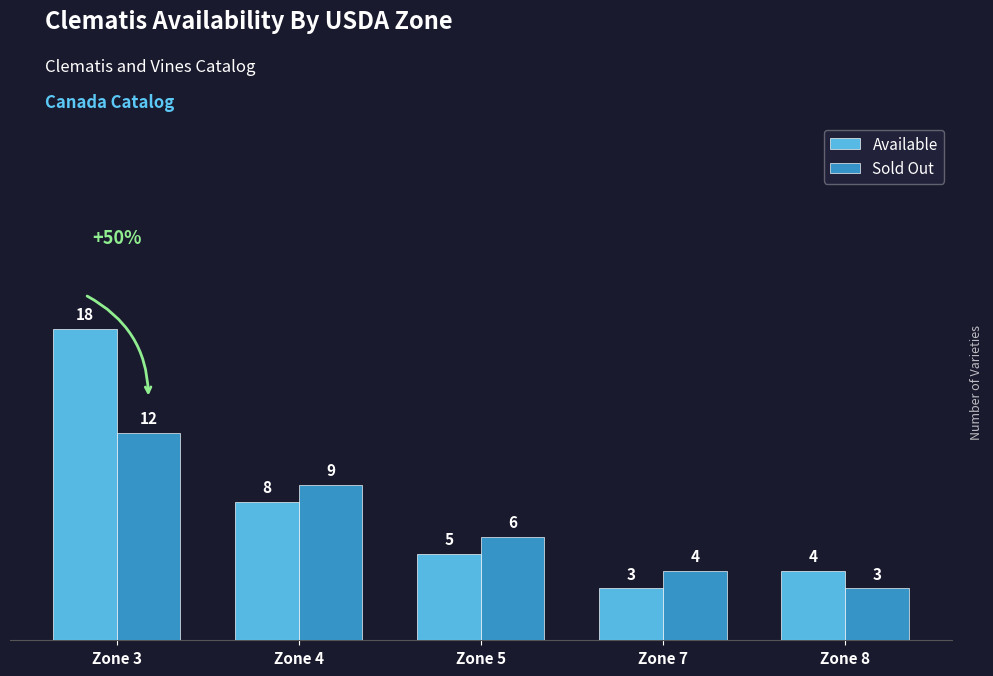

Count the Sold Out values in the range 4 to 9.

3